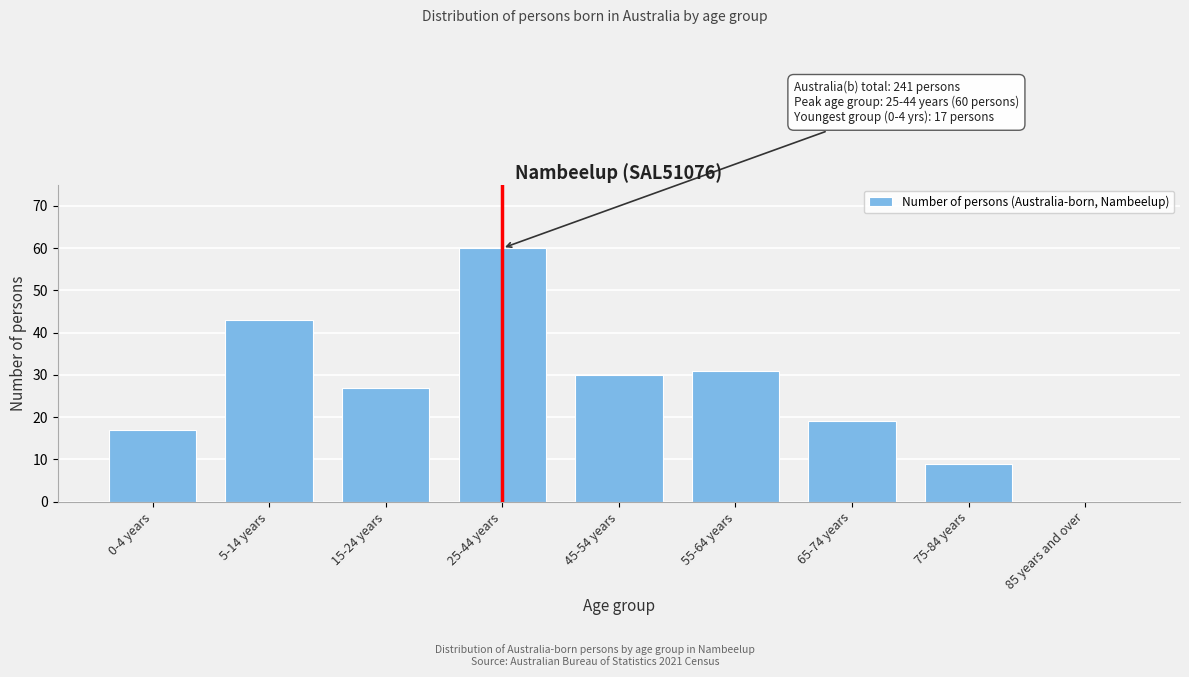

Reading left to right, transcribe all the data shown in this chart.

0-4 years=17	5-14 years=43	15-24 years=27	25-44 years=60	45-54 years=30	55-64 years=31	65-74 years=19	75-84 years=9	85 years and over=0